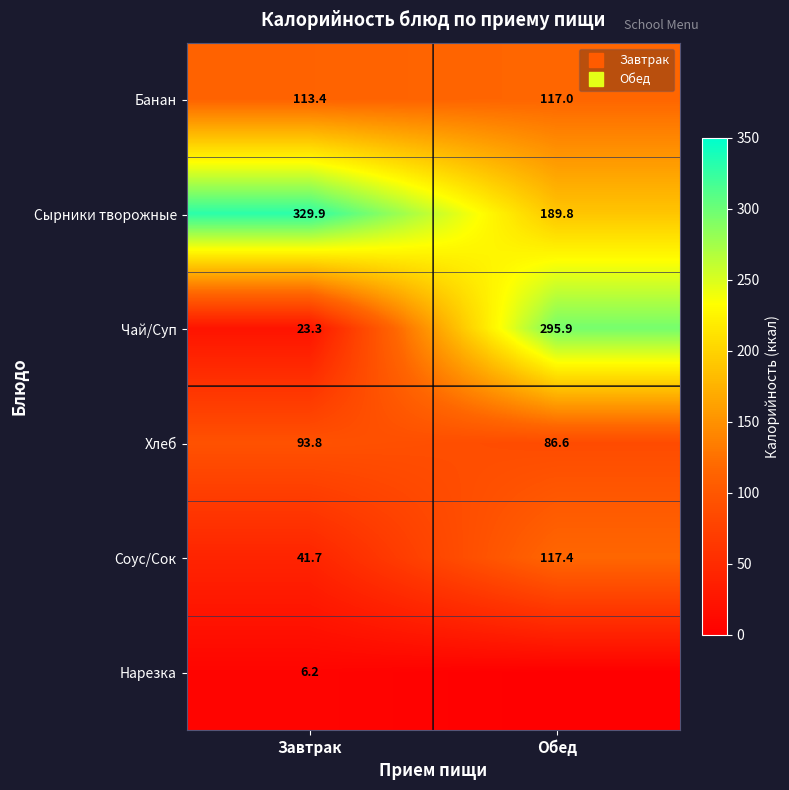

Between Завтрак and Обед, which is larger?

Обед